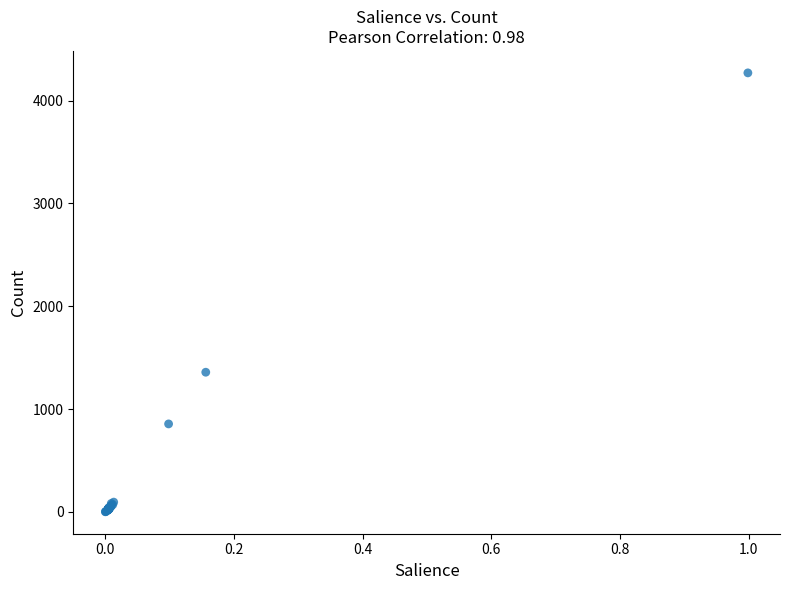

What Y value in the scatter plot is closest to 2135?

1358